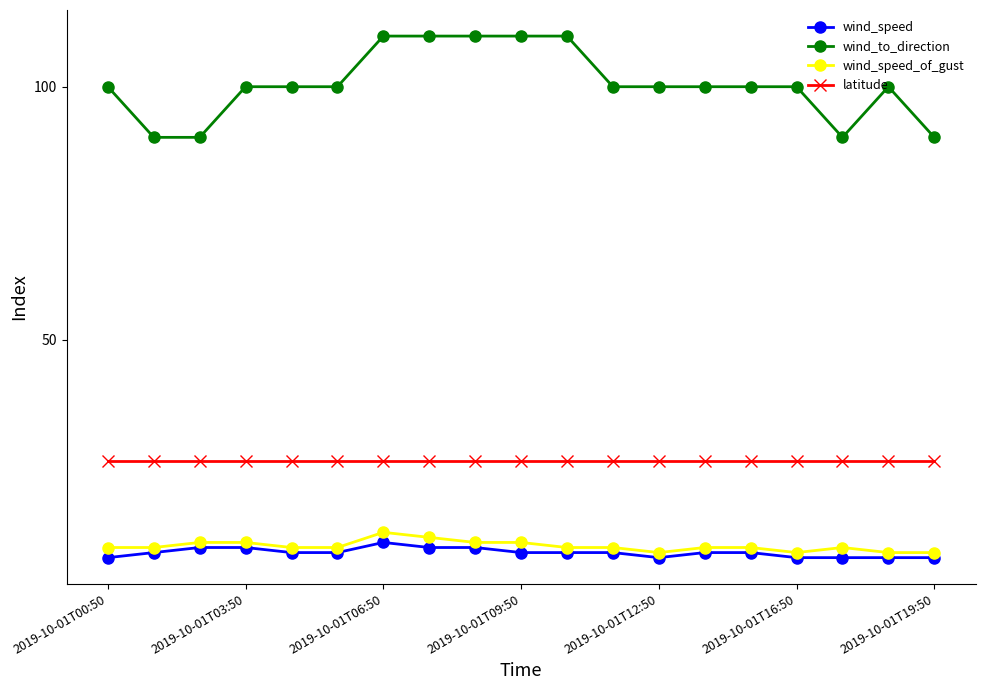

True or false: wind_to_direction and wind_speed cross at least once.

False